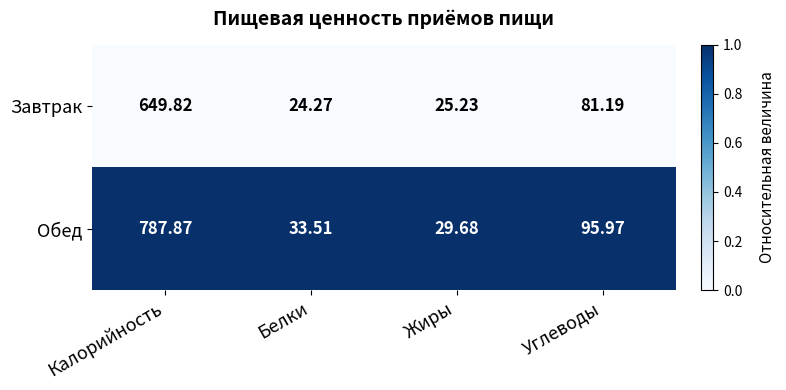

At which category is the sum across all series the highest?

Калорийность